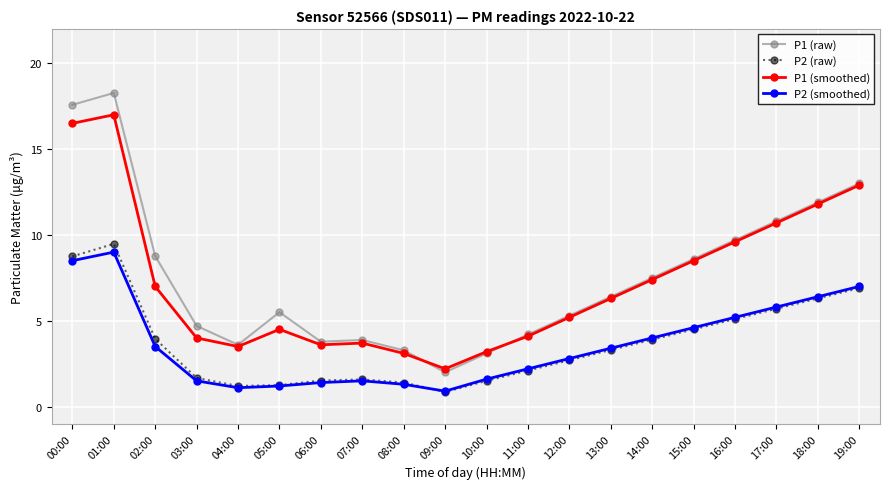

How many lines are shown in the chart?

4